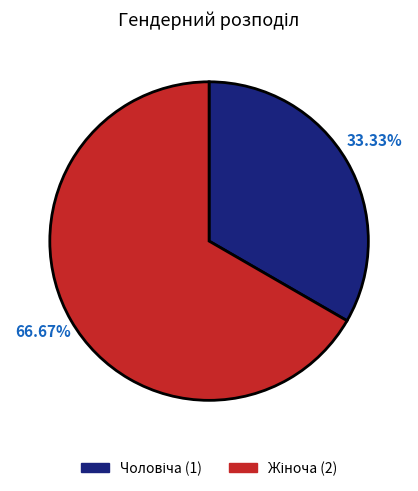

To the nearest percent, what is the difference between the Чоловіча and Жіноча slice percentages?

33%